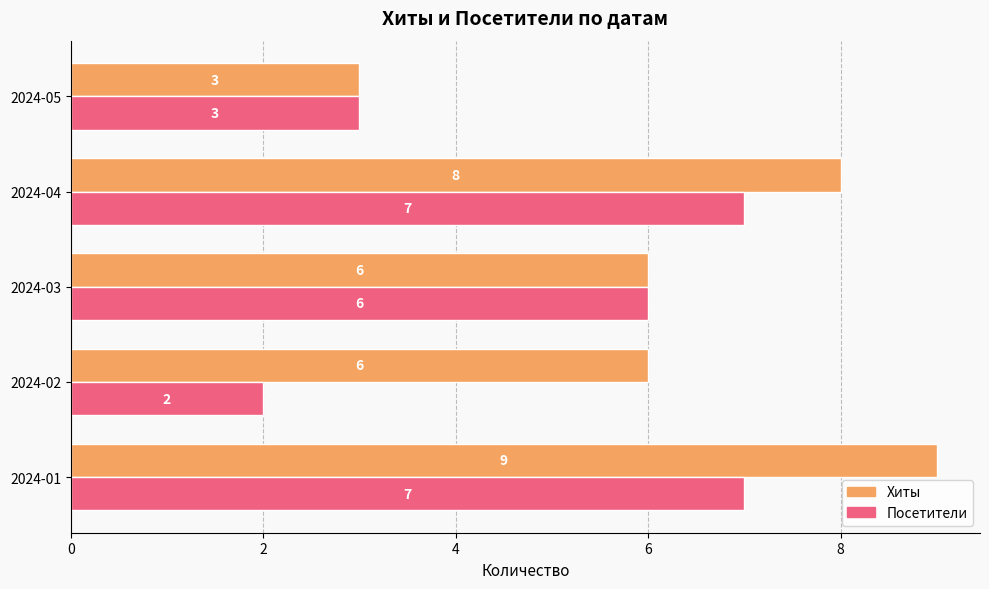

Which series has the largest range (max minus min)?

Хиты